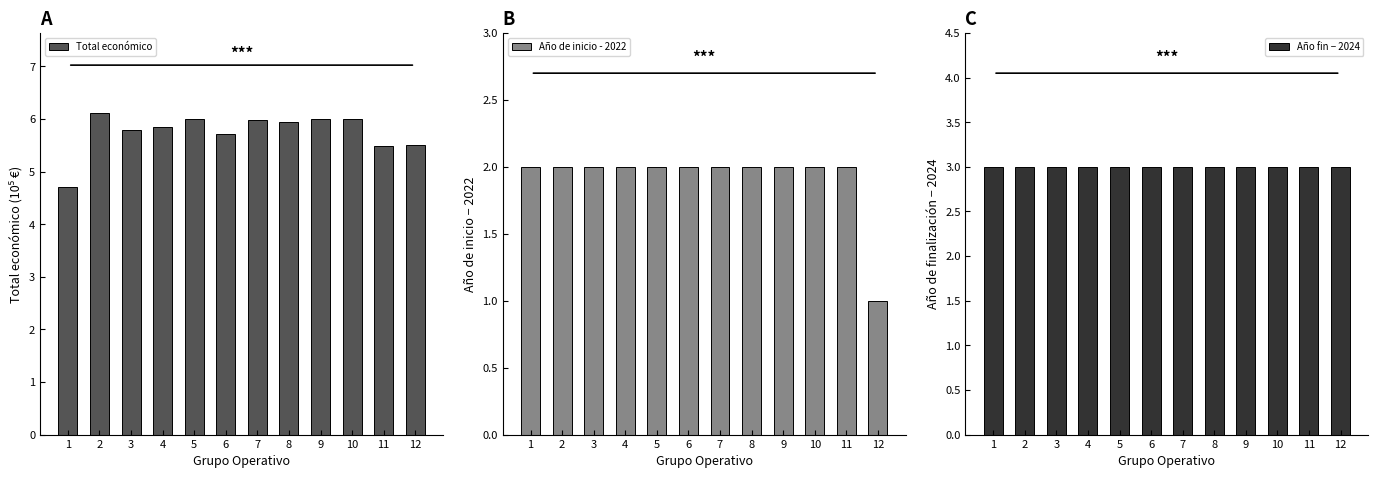

Reading left to right, what are all the values shown in this chart?

Total económico: 4.7	6.1	5.8	5.9	6.0	5.7	6.0	5.9	6.0	6.0	5.5	5.5
Año de inicio - 2022: 2.0	2.0	2.0	2.0	2.0	2.0	2.0	2.0	2.0	2.0	2.0	1.0
Año fin − 2024: 3.0	3.0	3.0	3.0	3.0	3.0	3.0	3.0	3.0	3.0	3.0	3.0